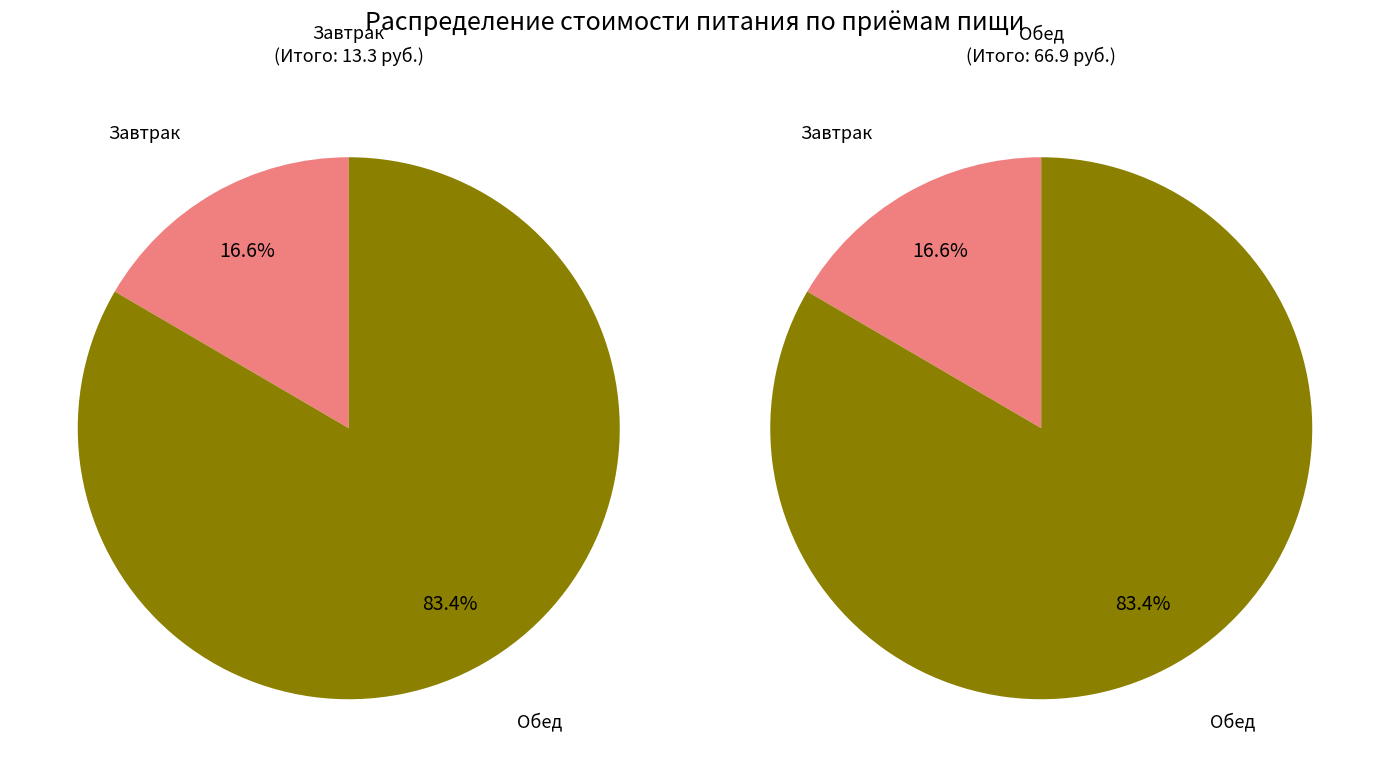

What is the ratio of the value at Завтрак to the value at Обед?

0.2